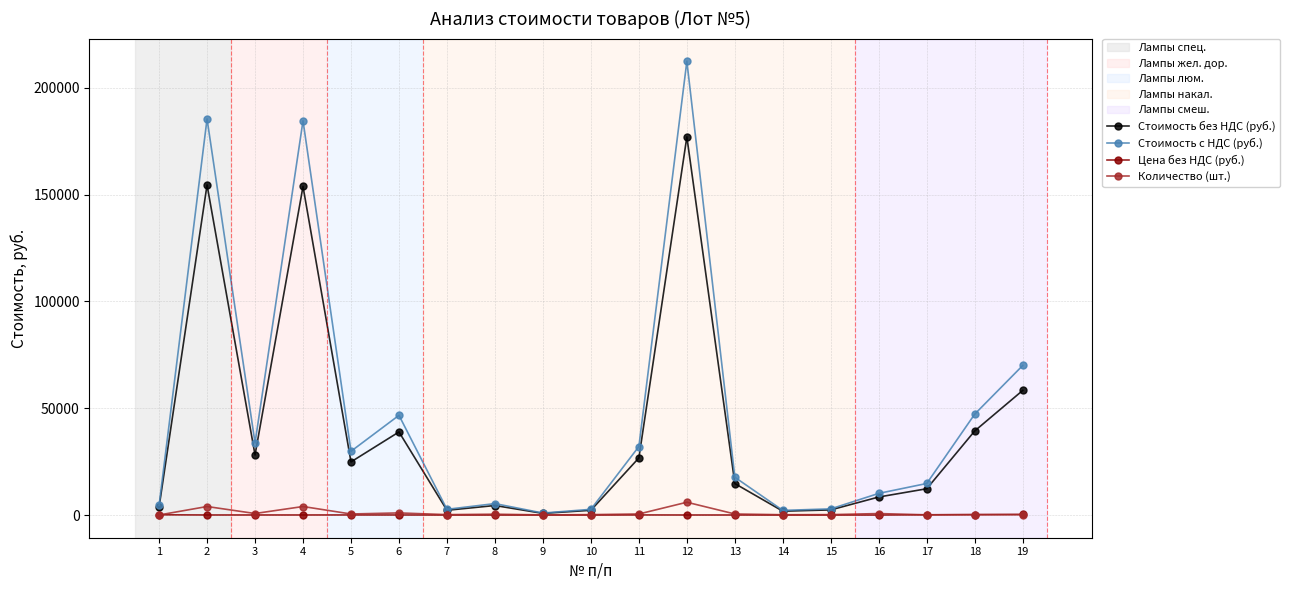

At which category is the sum across all series the highest?

12